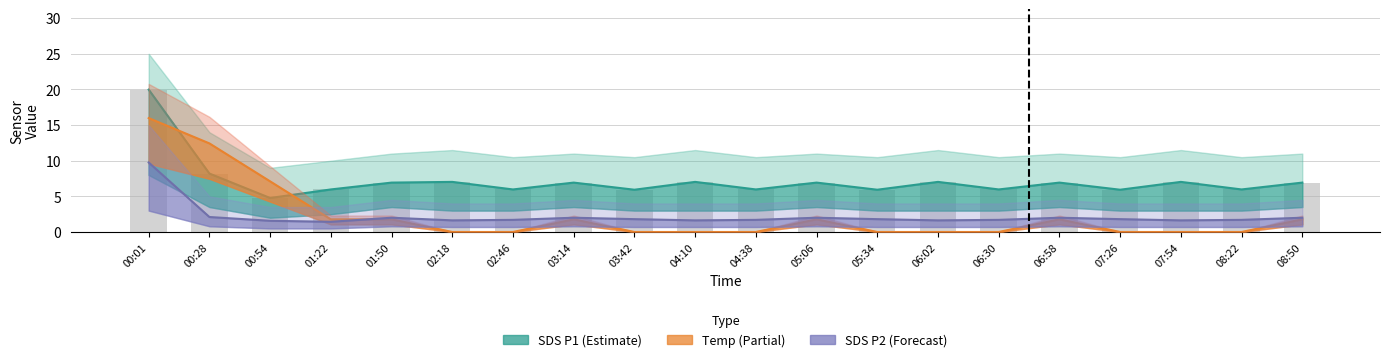

What is the label of the 20th bar from the left?

08:50